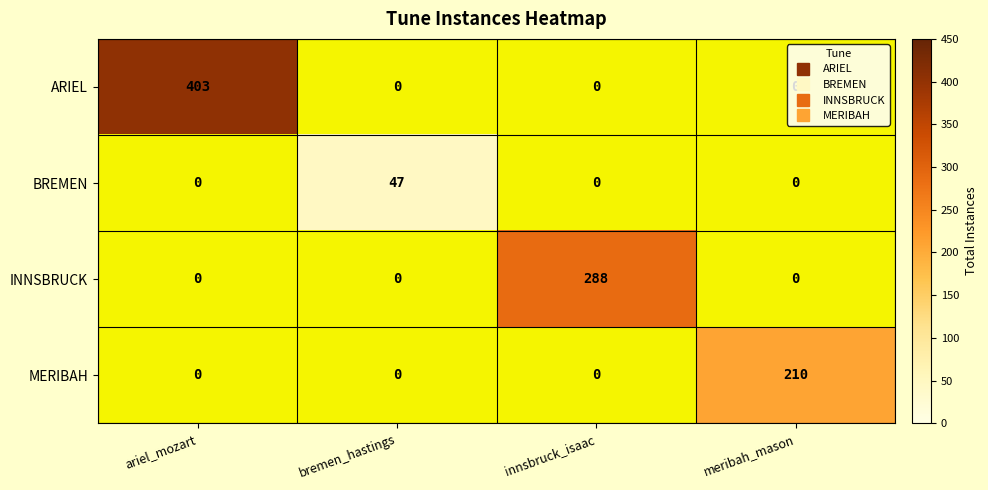

Which label corresponds to the largest value in the chart?

ariel_mozart